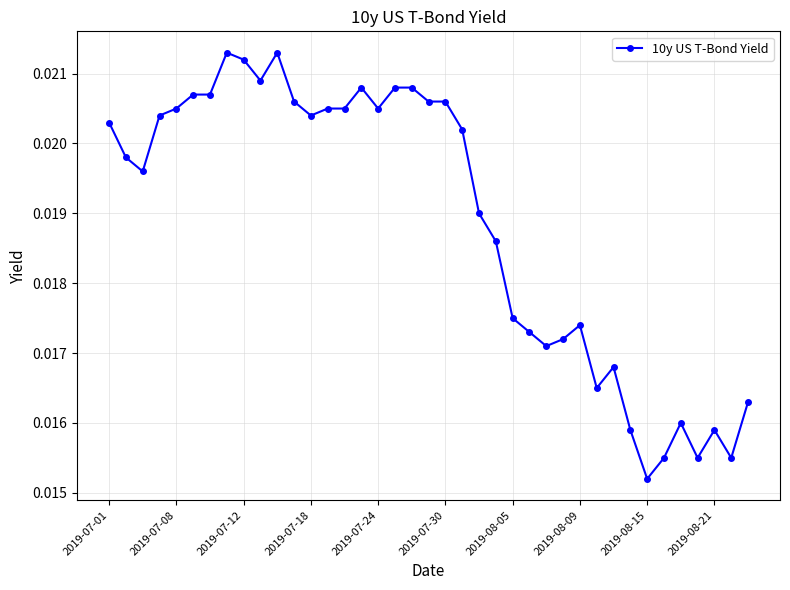

How many values are between 0 and 1?

39